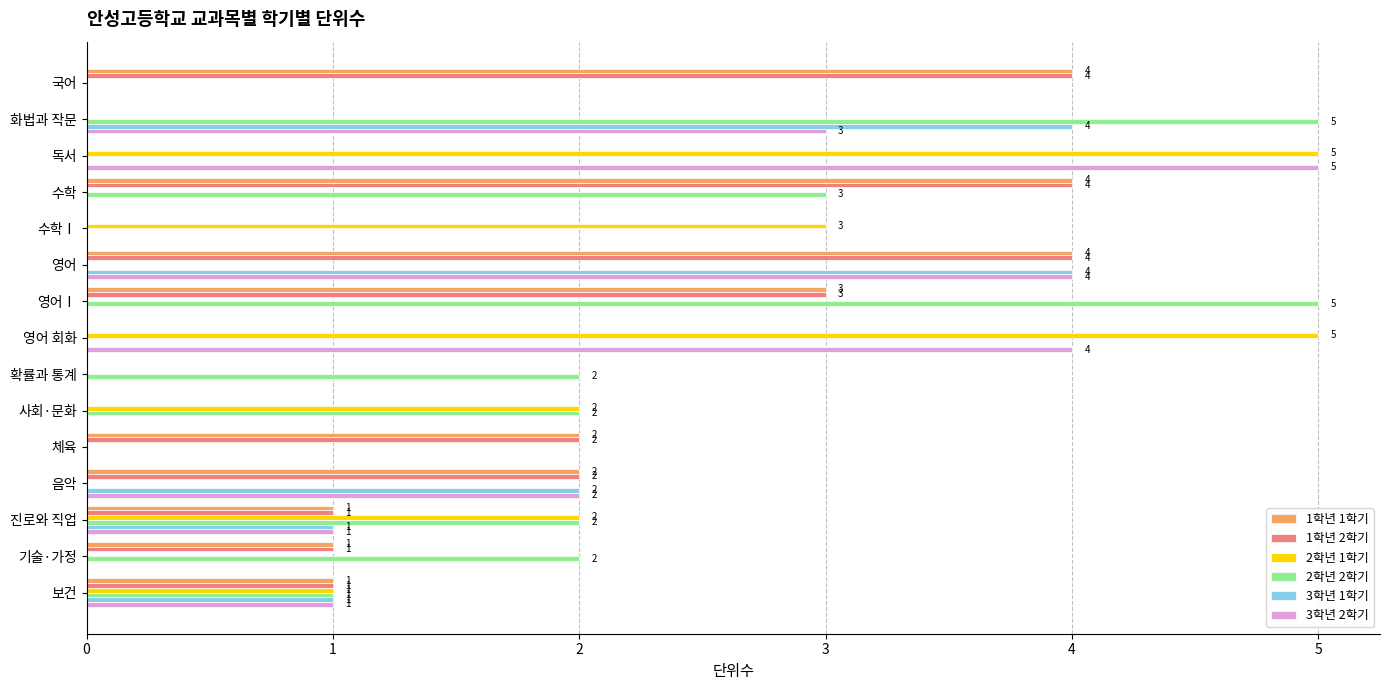

Is it true that 2학년 1학기 equals -2 at 기술·가정?

False